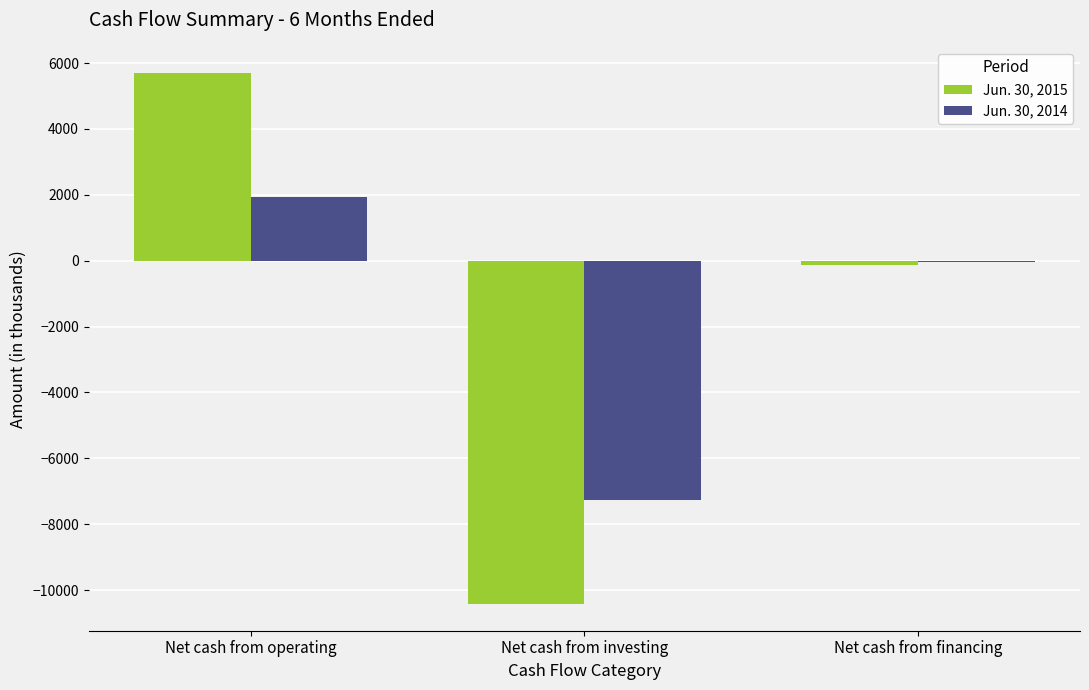

Is the value of Jun. 30, 2015 at Net cash from financing greater than the value of Jun. 30, 2014 at Net cash from operating?

No